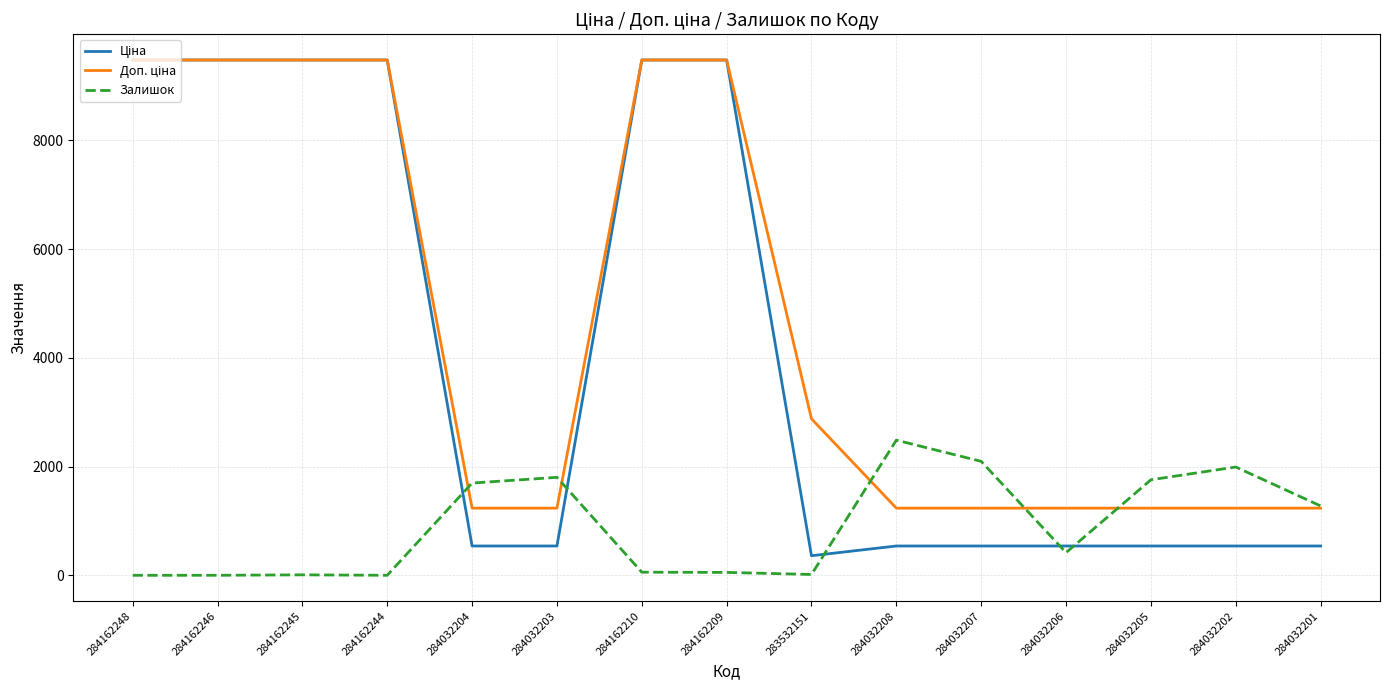

What is the maximum value shown in the chart?

9480.1